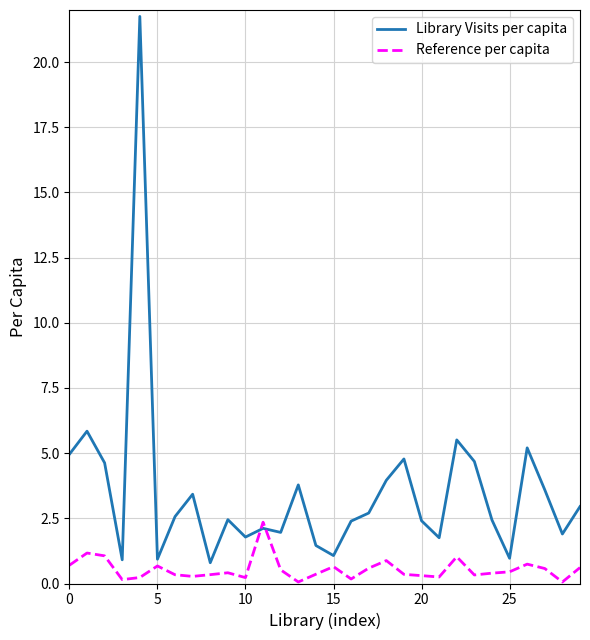

Rank the series by their average value, from lowest to highest.

Reference per capita, Library Visits per capita